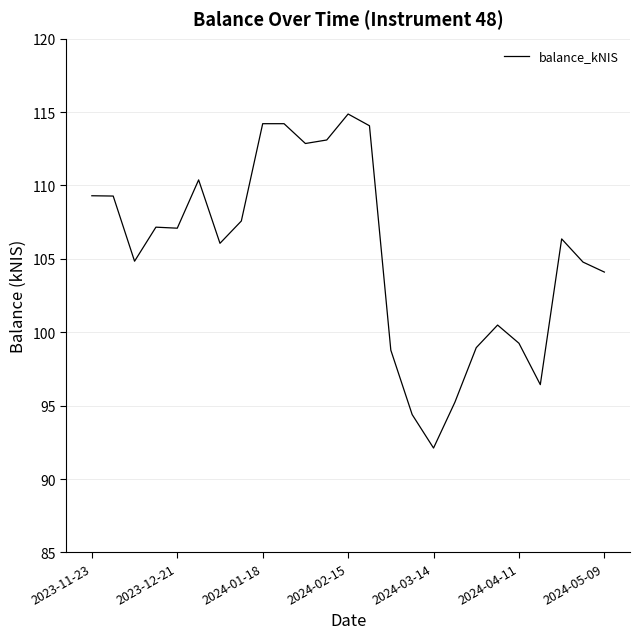

What is the minimum value shown in the chart?

92.1